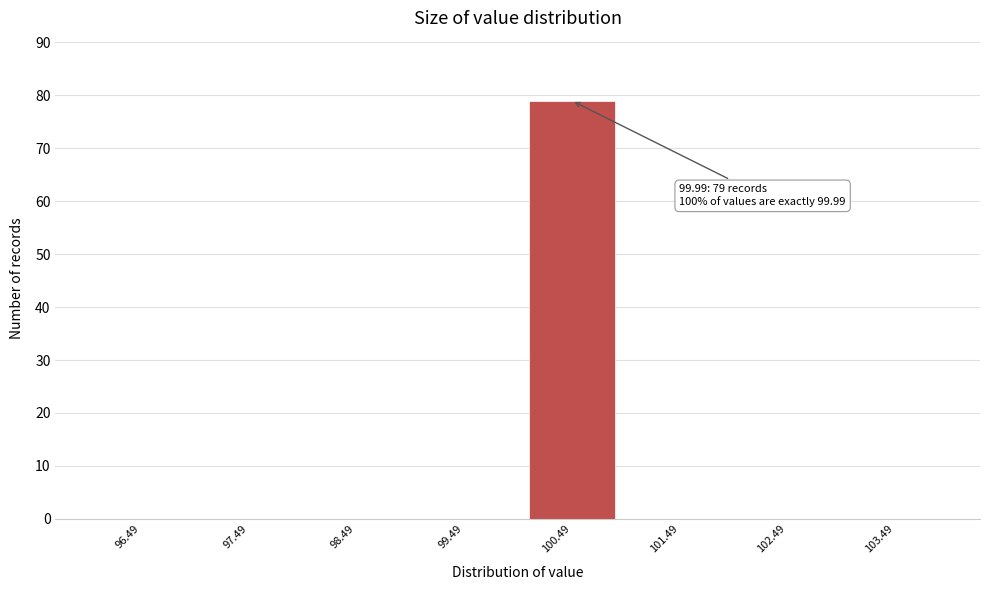

Over which range of the x-axis is the bar tallest?

99.99 to 100.99